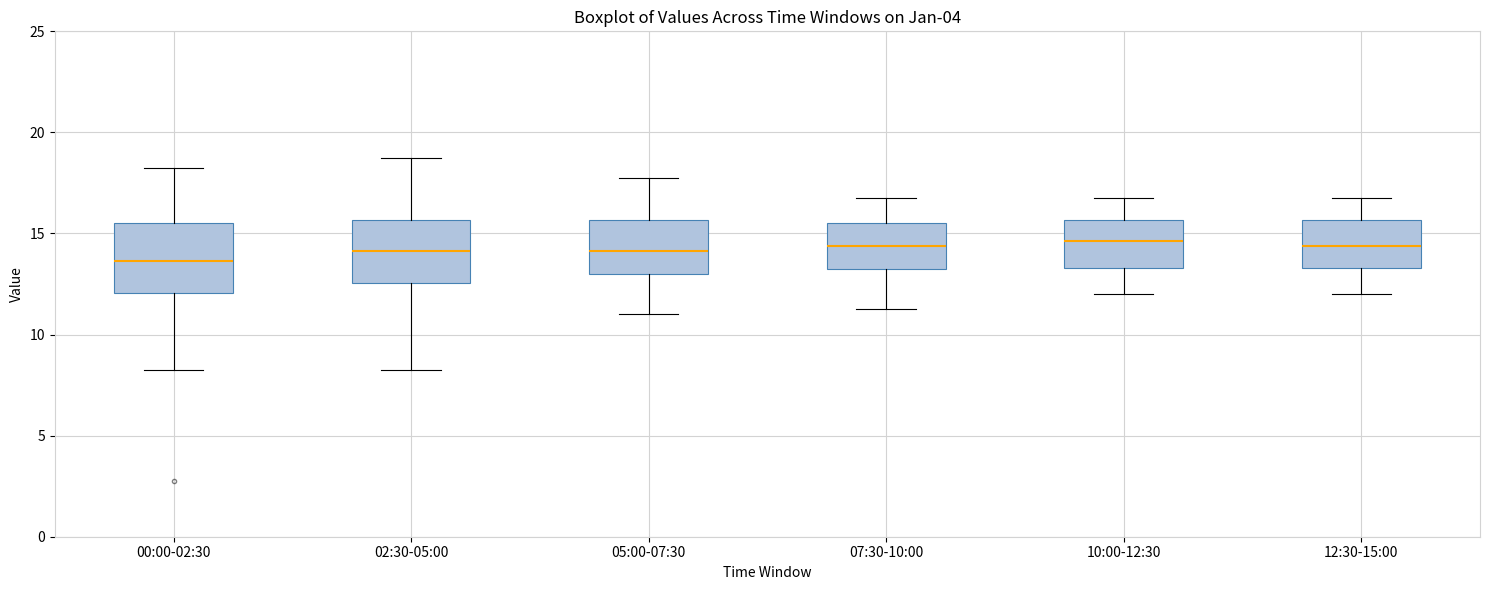

Reading left to right, read every box against the y-axis: the position of its median line, the range the box covers, and the ends of its whiskers. The values are not printed on the chart, so give them approximately, as read against the axis.

00:00-02:30: median 13.5, box 12.0 to 15.5, whiskers 8.5 to 18.5
02:30-05:00: median 14.0, box 12.5 to 15.5, whiskers 8.5 to 19.0
05:00-07:30: median 14.0, box 13.0 to 15.5, whiskers 11.0 to 18.0
07:30-10:00: median 14.5, box 13.5 to 15.5, whiskers 11.5 to 17.0
10:00-12:30: median 14.5, box 13.5 to 15.5, whiskers 12.0 to 17.0
12:30-15:00: median 14.5, box 13.5 to 15.5, whiskers 12.0 to 17.0